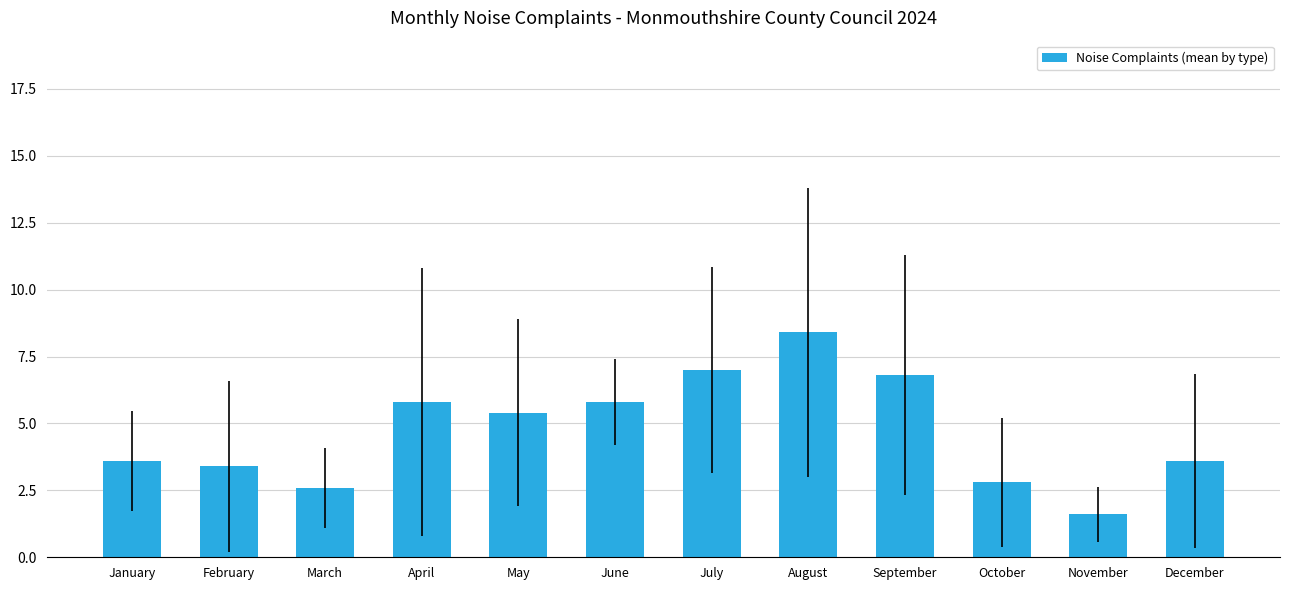

What is the value of the 4th bar from the left?

5.8